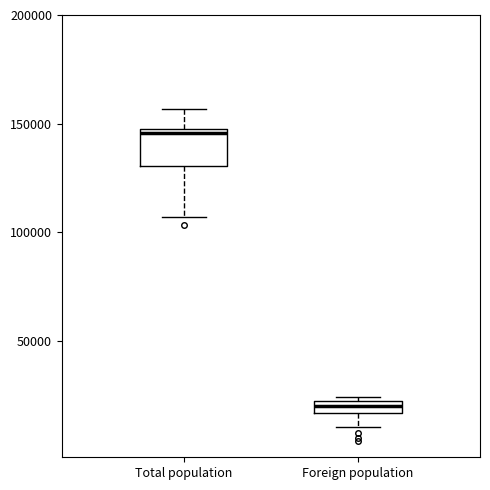

Comparing the boxes themselves (not the whiskers), which one is the tallest?

Total population